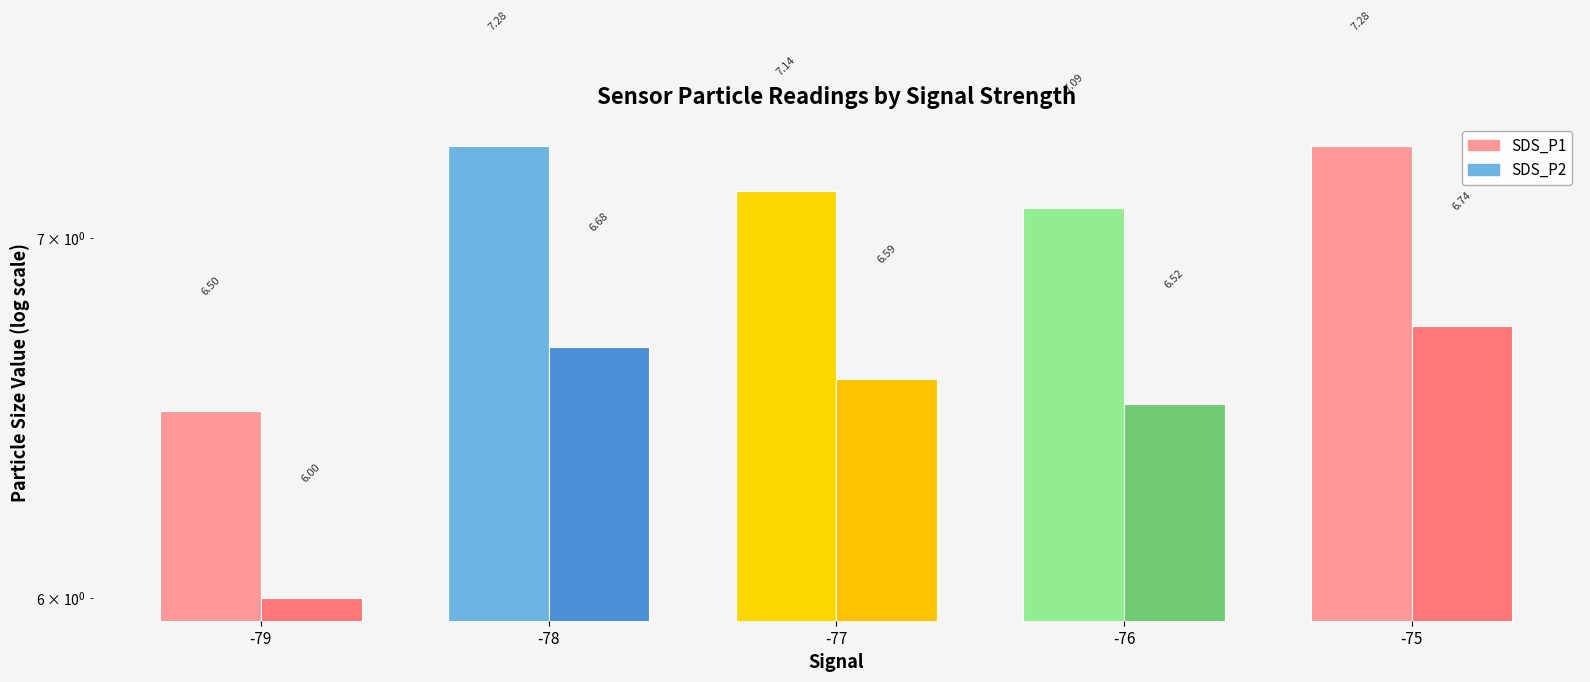

What is the value of the SDS_P1 bar at the 1st from the left?

6.5